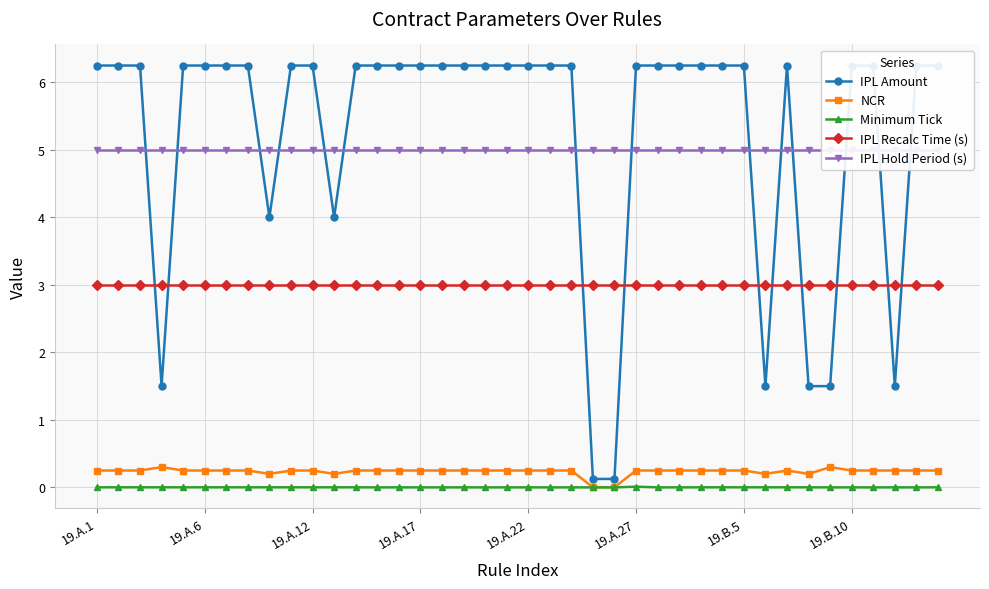

Reading left to right, list all the values displayed in this chart.

IPL Amount: 6.2	6.2	6.2	1.5	6.2	6.2	6.2	6.2	4.0	6.2	6.2	4.0	6.2	6.2	6.2	6.2	6.2	6.2	6.2	6.2	6.2	6.2	6.2	0.1	0.1	6.2	6.2	6.2	6.2	6.2	6.2	1.5	6.2	1.5	1.5	6.2	6.2	1.5	6.2	6.2
NCR: 0.2	0.2	0.2	0.3	0.2	0.2	0.2	0.2	0.2	0.2	0.2	0.2	0.2	0.2	0.2	0.2	0.2	0.2	0.2	0.2	0.2	0.2	0.2	0.0	0.0	0.2	0.2	0.2	0.2	0.2	0.2	0.2	0.2	0.2	0.3	0.2	0.2	0.2	0.2	0.2
Minimum Tick: 0.0	0.0	0.0	0.0	0.0	0.0	0.0	0.0	0.0	0.0	0.0	0.0	0.0	0.0	0.0	0.0	0.0	0.0	0.0	0.0	0.0	0.0	0.0	0.0	0.0	0.0	0.0	0.0	0.0	0.0	0.0	0.0	0.0	0.0	0.0	0.0	0.0	0.0	0.0	0.0
IPL Recalc Time (s): 3.0	3.0	3.0	3.0	3.0	3.0	3.0	3.0	3.0	3.0	3.0	3.0	3.0	3.0	3.0	3.0	3.0	3.0	3.0	3.0	3.0	3.0	3.0	3.0	3.0	3.0	3.0	3.0	3.0	3.0	3.0	3.0	3.0	3.0	3.0	3.0	3.0	3.0	3.0	3.0
IPL Hold Period (s): 5.0	5.0	5.0	5.0	5.0	5.0	5.0	5.0	5.0	5.0	5.0	5.0	5.0	5.0	5.0	5.0	5.0	5.0	5.0	5.0	5.0	5.0	5.0	5.0	5.0	5.0	5.0	5.0	5.0	5.0	5.0	5.0	5.0	5.0	5.0	5.0	5.0	5.0	5.0	5.0